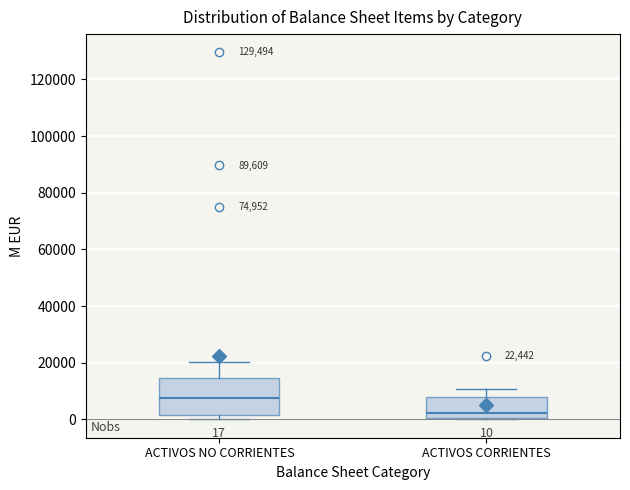

Which box is the tallest, from its lower edge to its upper edge?

ACTIVOS NO CORRIENTES